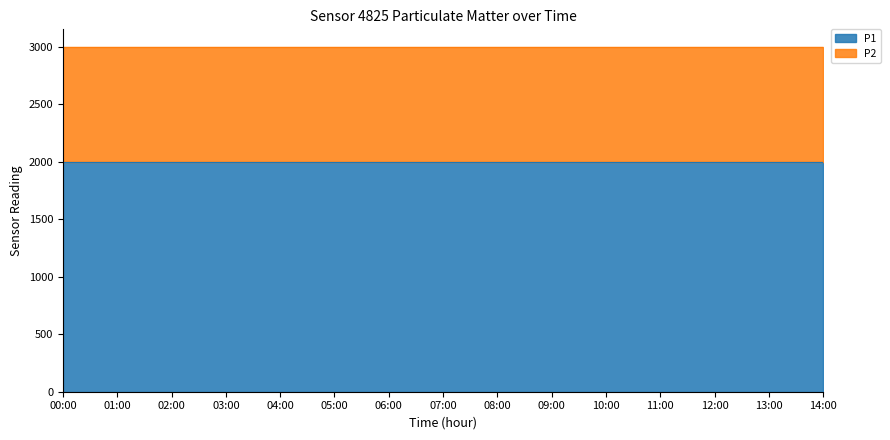

Does the chart have visible grid lines?

No